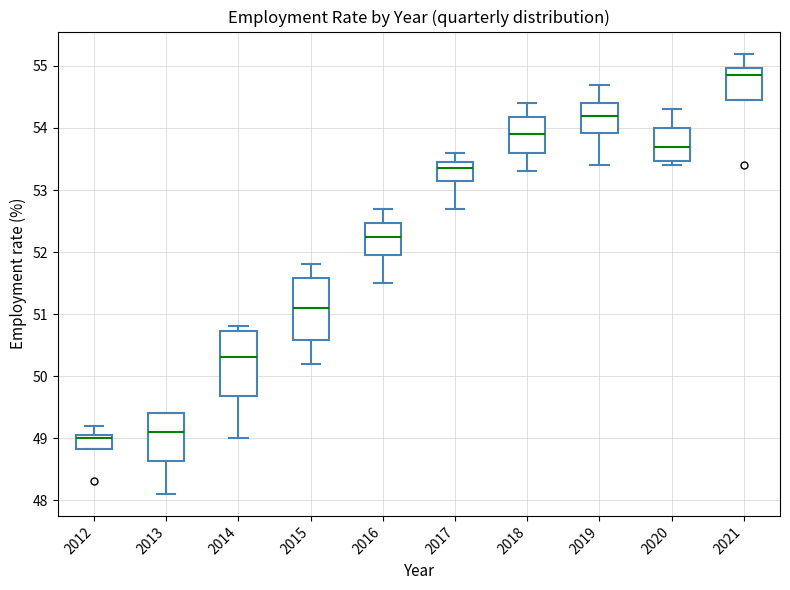

Reading left to right, read every box against the y-axis: the position of its median line, the range the box covers, and the ends of its whiskers. The values are not printed on the chart, so give them approximately, as read against the axis.

2012: median 49.0, box 48.8 to 49.1, whiskers 48.8 to 49.2
2013: median 49.1, box 48.6 to 49.4, whiskers 48.1 to 49.4
2014: median 50.3, box 49.7 to 50.7, whiskers 49.0 to 50.8
2015: median 51.1, box 50.6 to 51.6, whiskers 50.2 to 51.8
2016: median 52.3, box 52.0 to 52.5, whiskers 51.5 to 52.7
2017: median 53.4, box 53.2 to 53.5, whiskers 52.7 to 53.6
2018: median 53.9, box 53.6 to 54.2, whiskers 53.3 to 54.4
2019: median 54.2, box 53.9 to 54.4, whiskers 53.4 to 54.7
2020: median 53.7, box 53.5 to 54.0, whiskers 53.4 to 54.3
2021: median 54.9, box 54.5 to 55.0, whiskers 54.5 to 55.2